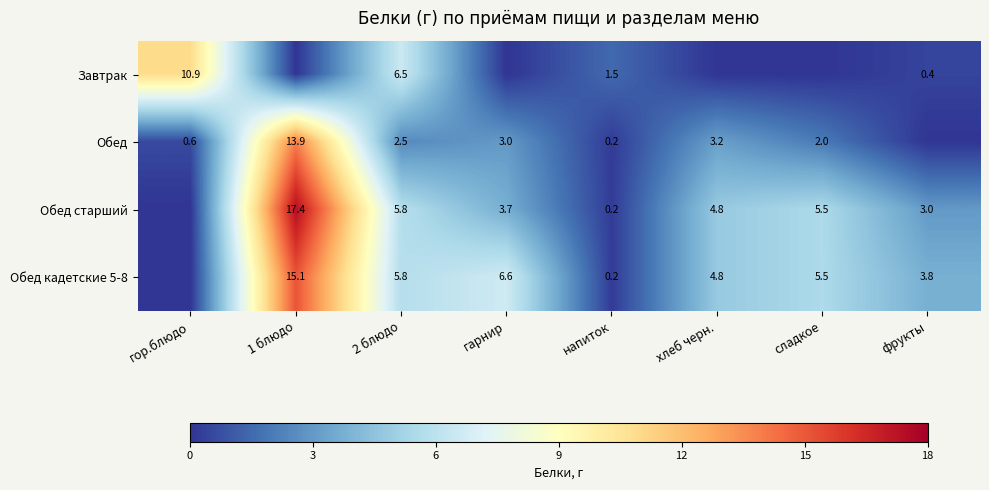

Is it true that Обед старший equals 0.2 at напиток?

True